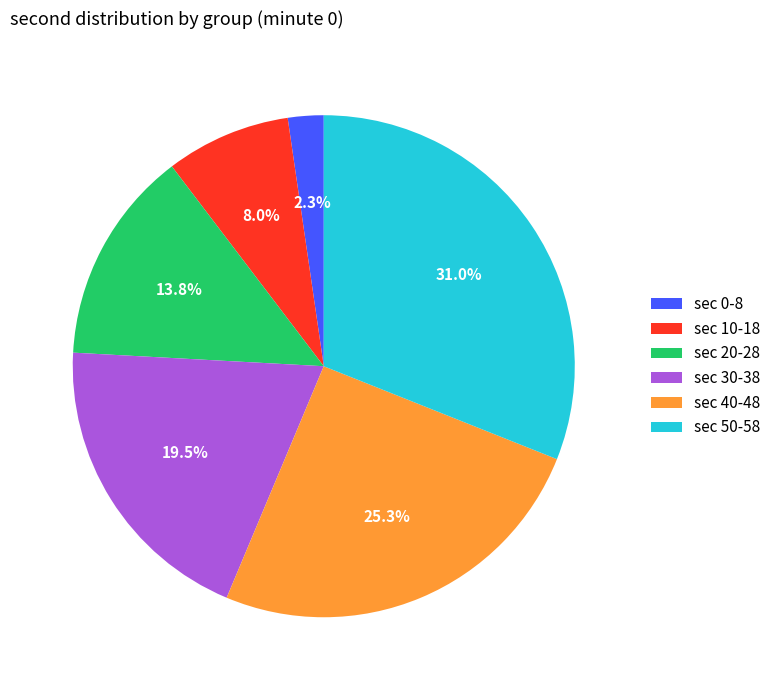

What is the ratio of the value at sec 40-48 to the value at sec 0-8?

11.0